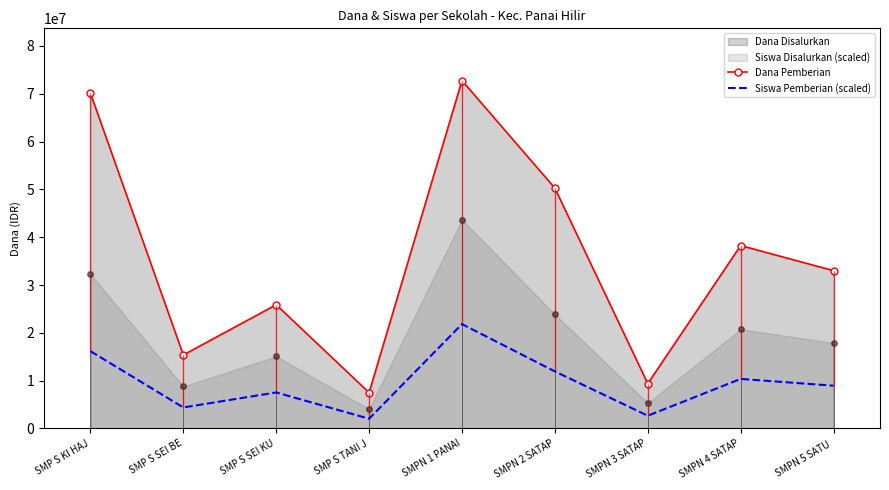

How many interior local valleys does the Dana Pemberian series have?

3